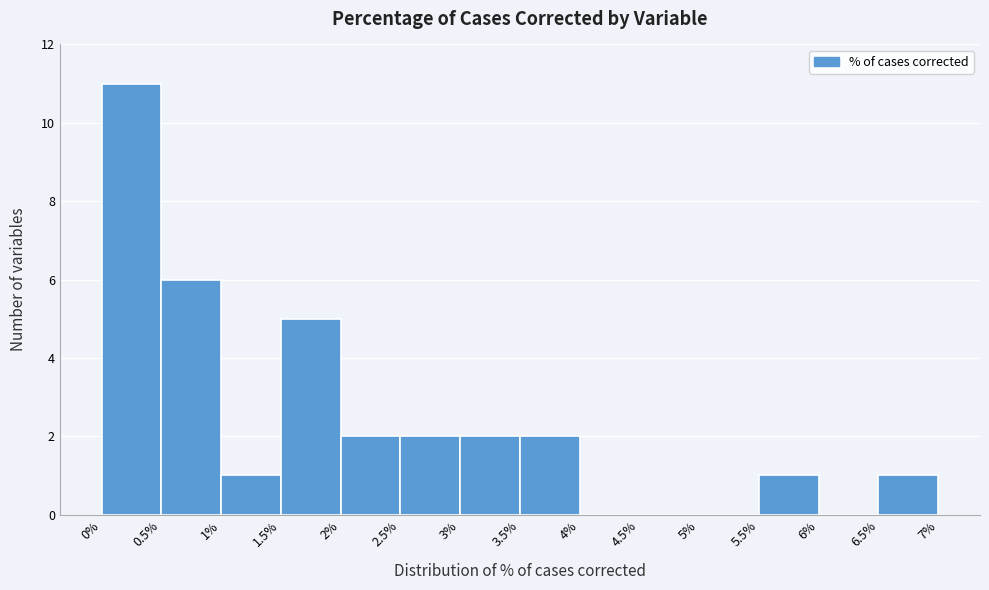

What is the height of the bar covering 2% to 2.5% on the x-axis? The values are not printed on the chart, so give them approximately, as read against the axis.

2